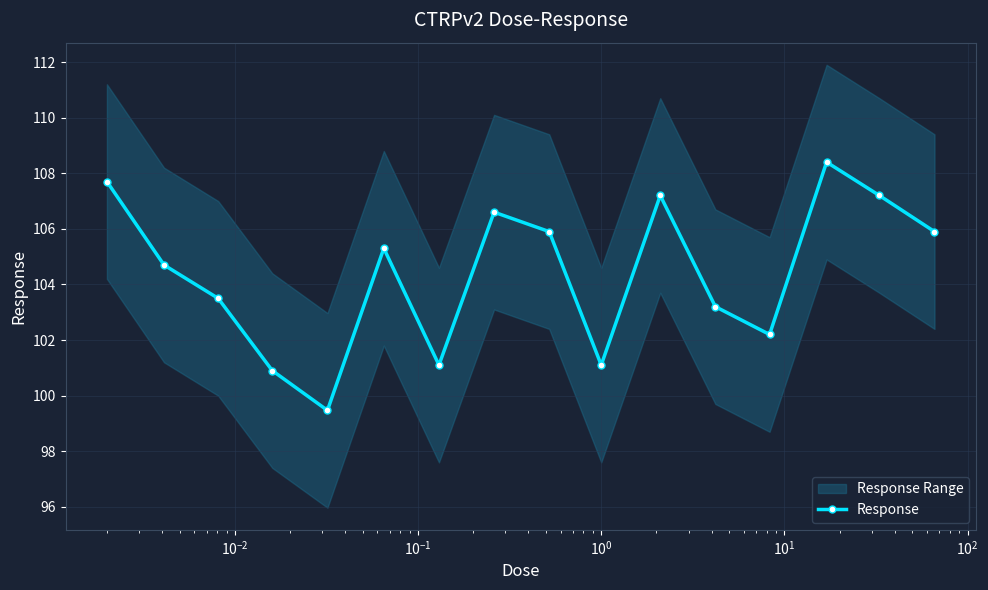

What is the smallest value displayed?

99.5